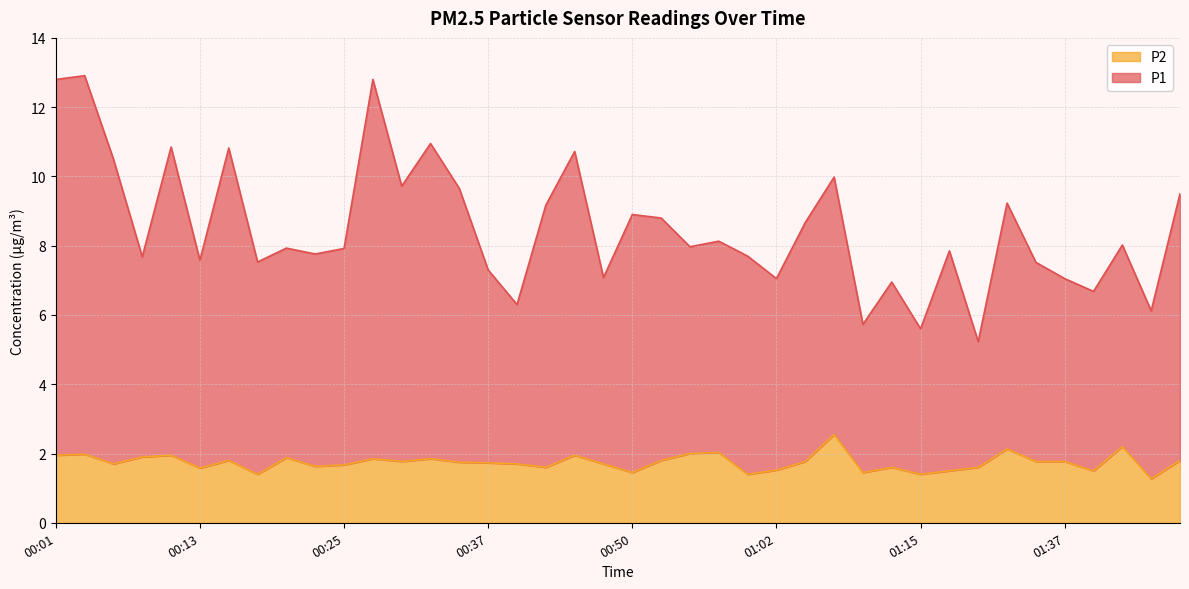

True or false: P1 and P2 intersect in this chart.

False